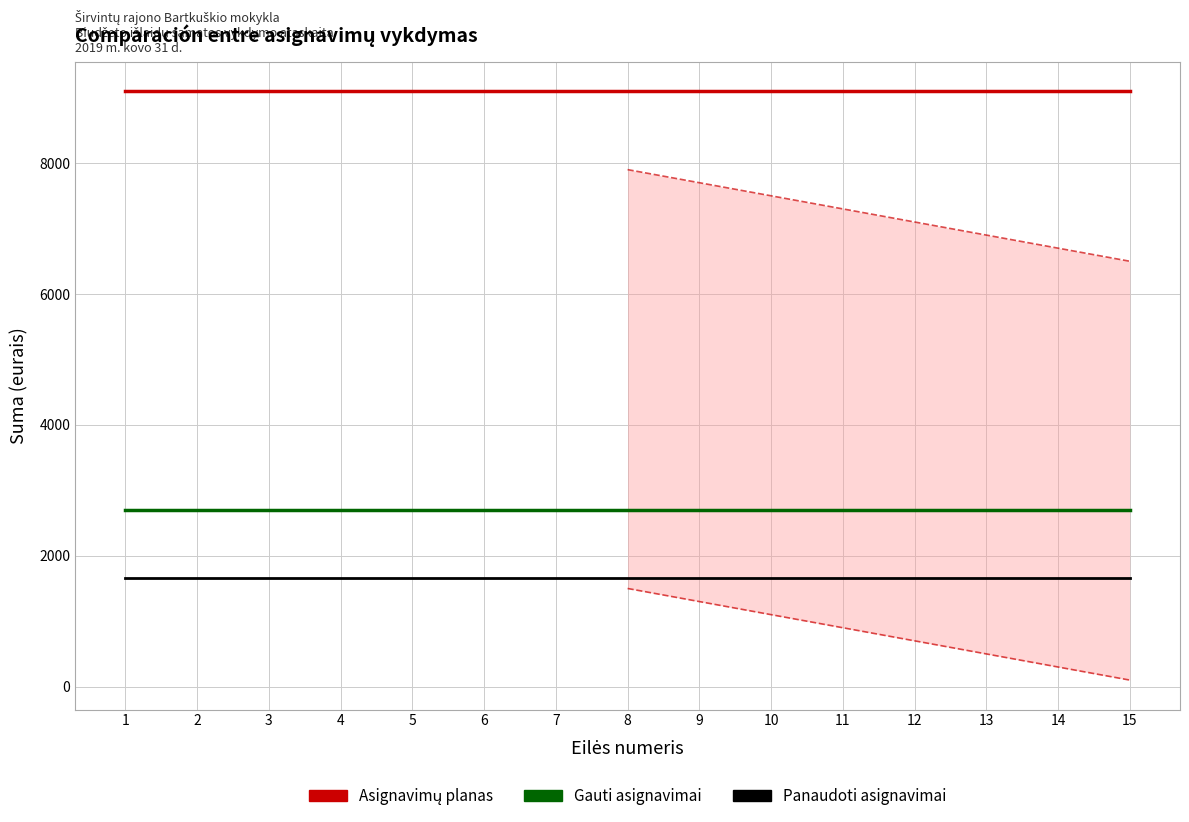

True or false: Panaudoti asignavimai and Asignavimų planas intersect in this chart.

False